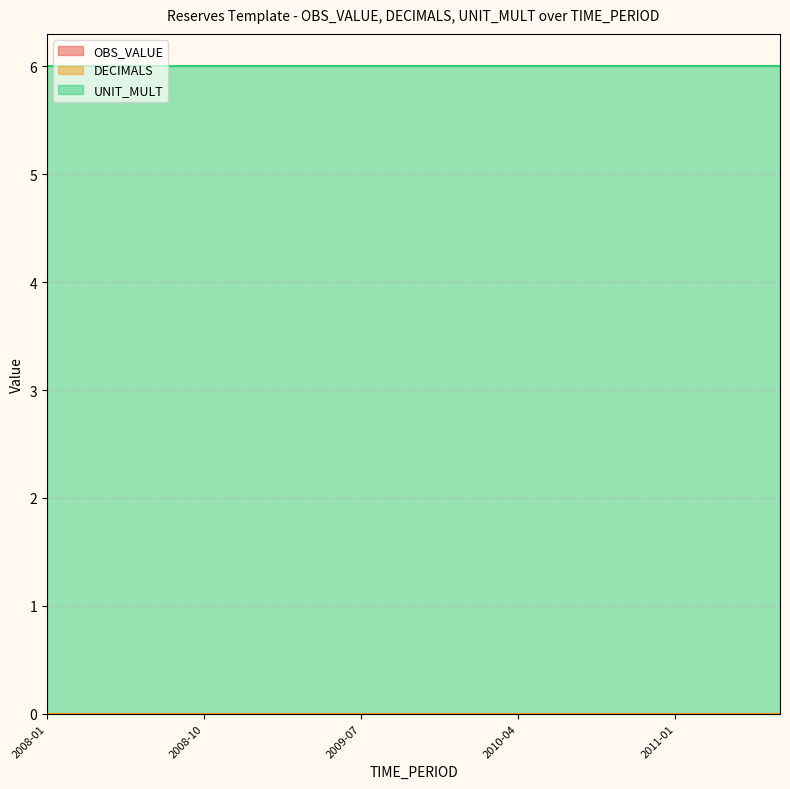

Which has a higher value, 2010-04 or 2008-01?

2010-04